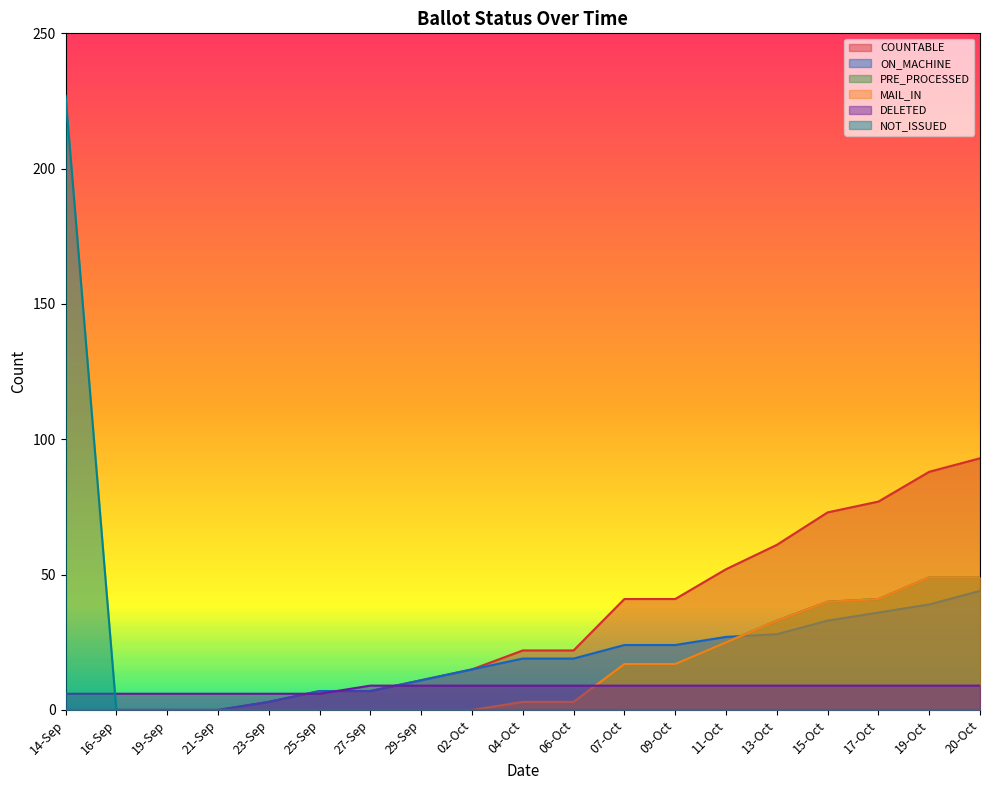

Which has a higher value, 09-Oct or 23-Sep?

09-Oct